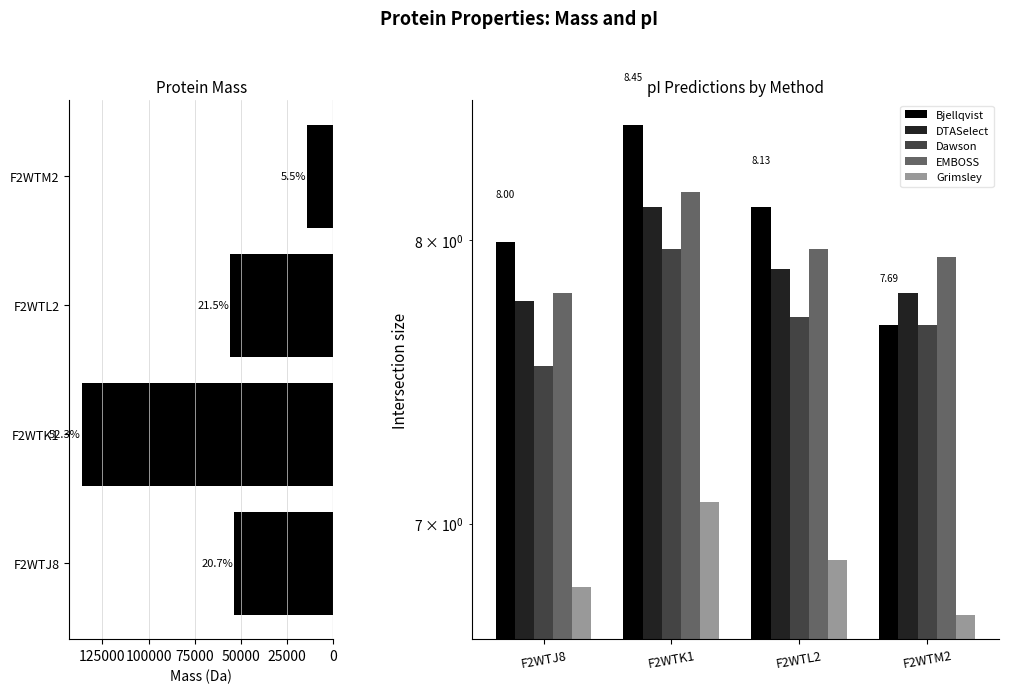

Reading left to right, list all the values displayed in this chart.

mass: 53824.6	136153.3	55922.3	14283.3
Bjellqvist: 8.0	8.4	8.1	7.7
DTASelect: 7.8	8.1	7.9	7.8
Dawson: 7.5	8.0	7.7	7.7
EMBOSS: 7.8	8.2	8.0	7.9
Grimsley: 6.8	7.1	6.9	6.7